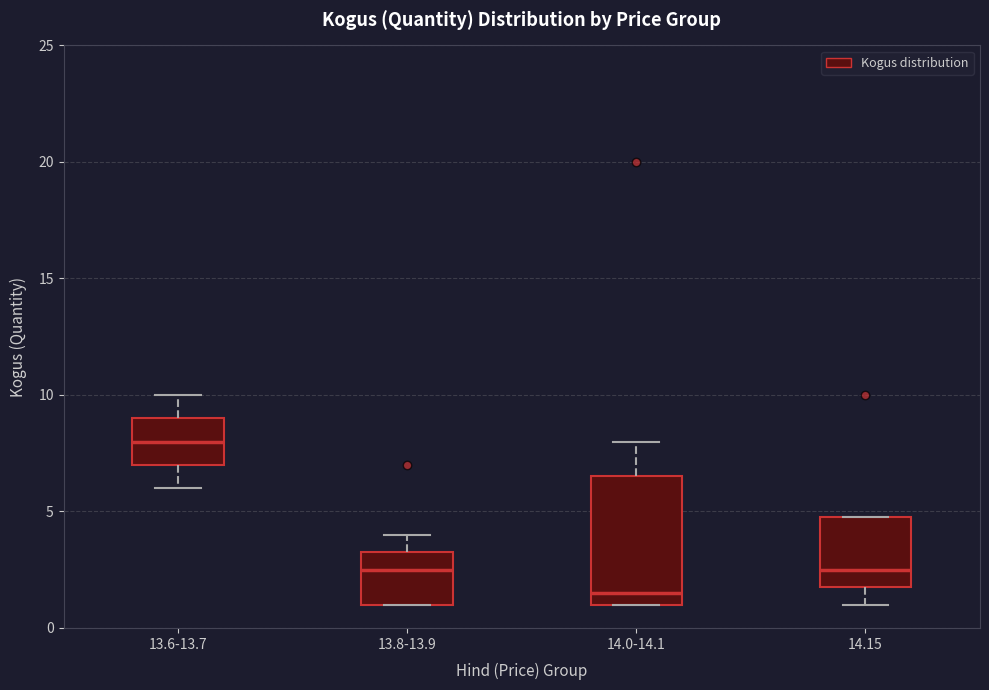

Reading left to right, read every box against the y-axis: the position of its median line, the range the box covers, and the ends of its whiskers. The values are not printed on the chart, so give them approximately, as read against the axis.

13.6-13.7: median 8.0, box 7.0 to 9.0, whiskers 6.0 to 10.0
13.8-13.9: median 2.5, box 1.0 to 3.5, whiskers 1.0 to 4.0
14.0-14.1: median 1.5, box 1.0 to 6.5, whiskers 1.0 to 8.0
14.15: median 2.5, box 2.0 to 5.0, whiskers 1.0 to 5.0